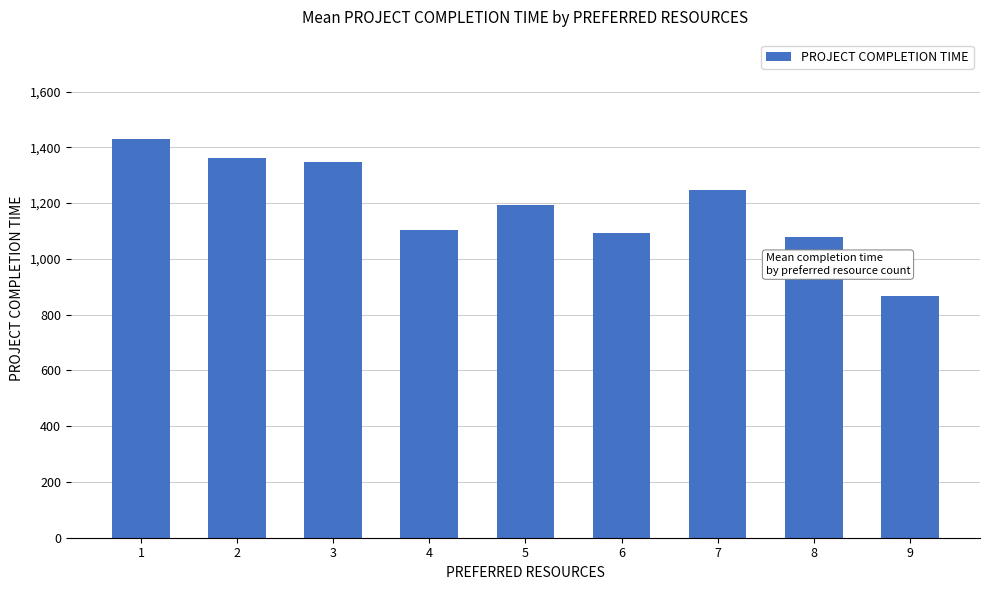

Is it true that the value at 6 is 1091.6?

True